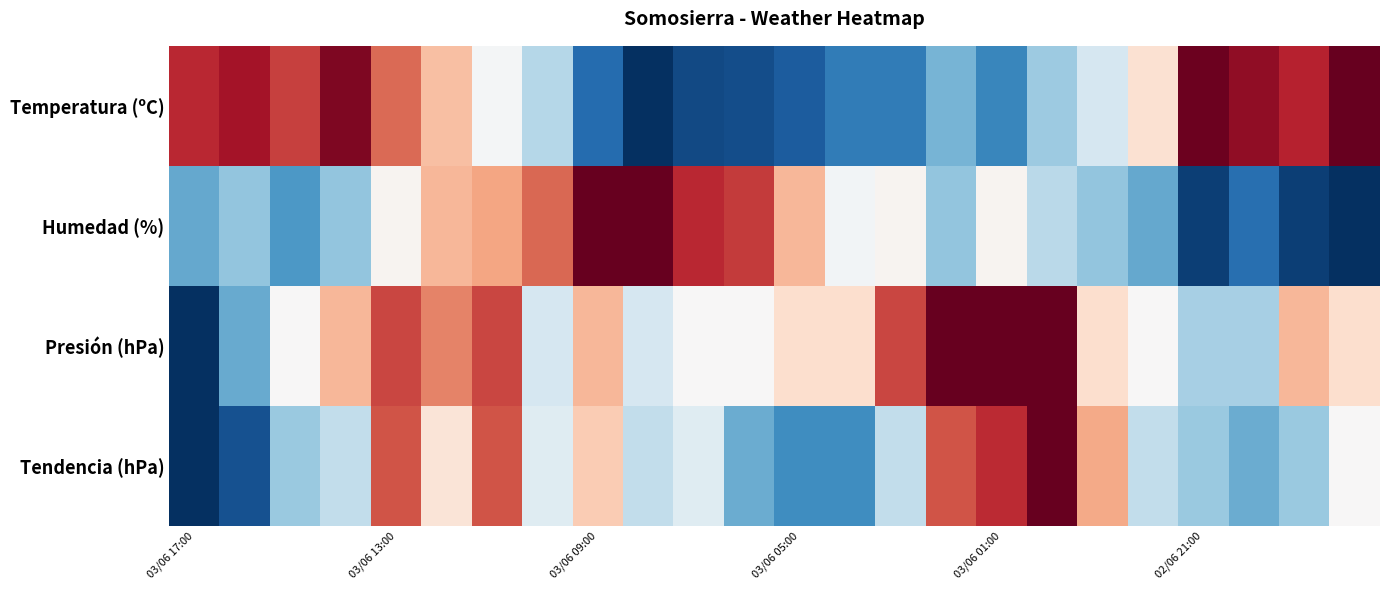

Reading left to right, extract all data points from this chart.

Temperatura (ºC): 0.9	0.9	0.8	1.0	0.8	0.6	0.5	0.4	0.1	0.0	0.0	0.1	0.1	0.2	0.2	0.3	0.2	0.3	0.4	0.6	1.0	0.9	0.9	1.0
Humedad (%): 0.2	0.3	0.2	0.3	0.5	0.7	0.7	0.8	1.0	1.0	0.9	0.8	0.7	0.5	0.5	0.3	0.5	0.4	0.3	0.2	0.0	0.1	0.0	0.0
Presión (hPa): 0.0	0.2	0.5	0.7	0.8	0.7	0.8	0.4	0.7	0.4	0.5	0.5	0.6	0.6	0.8	1.0	1.0	1.0	0.6	0.5	0.3	0.3	0.7	0.6
Tendencia (hPa): 0.0	0.1	0.3	0.4	0.8	0.6	0.8	0.4	0.6	0.4	0.4	0.2	0.2	0.2	0.4	0.8	0.9	1.0	0.7	0.4	0.3	0.2	0.3	0.5